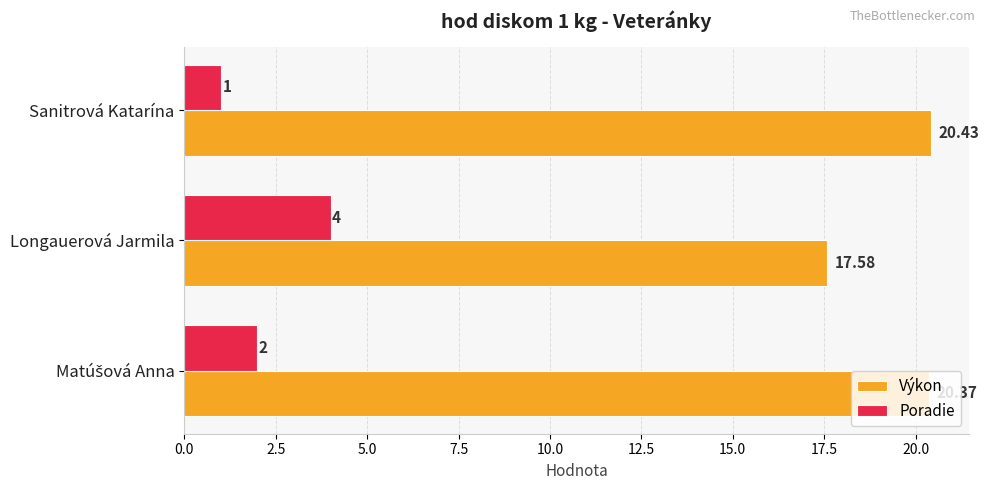

Which series has the widest spread of values?

Poradie